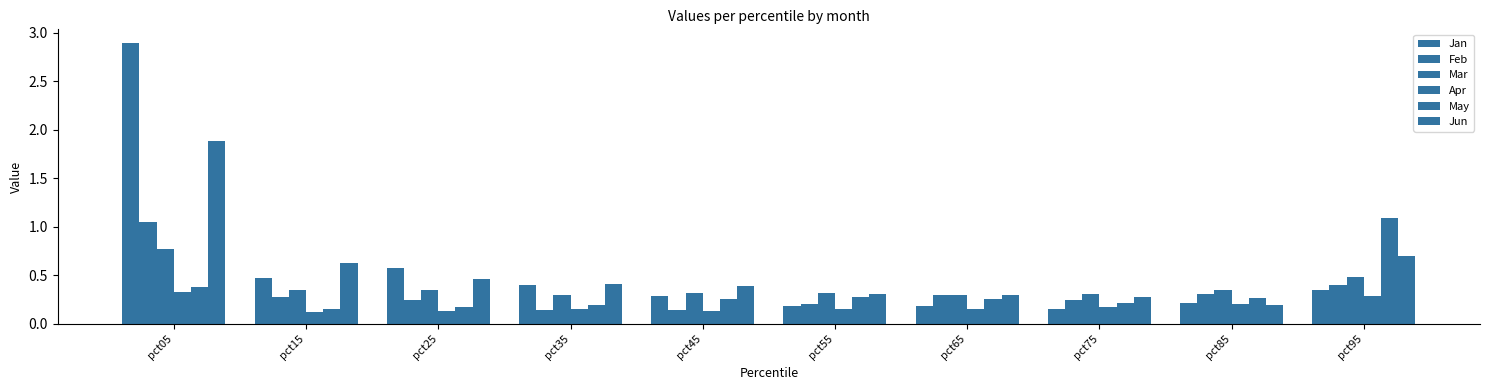

How many data points does each series have?

10